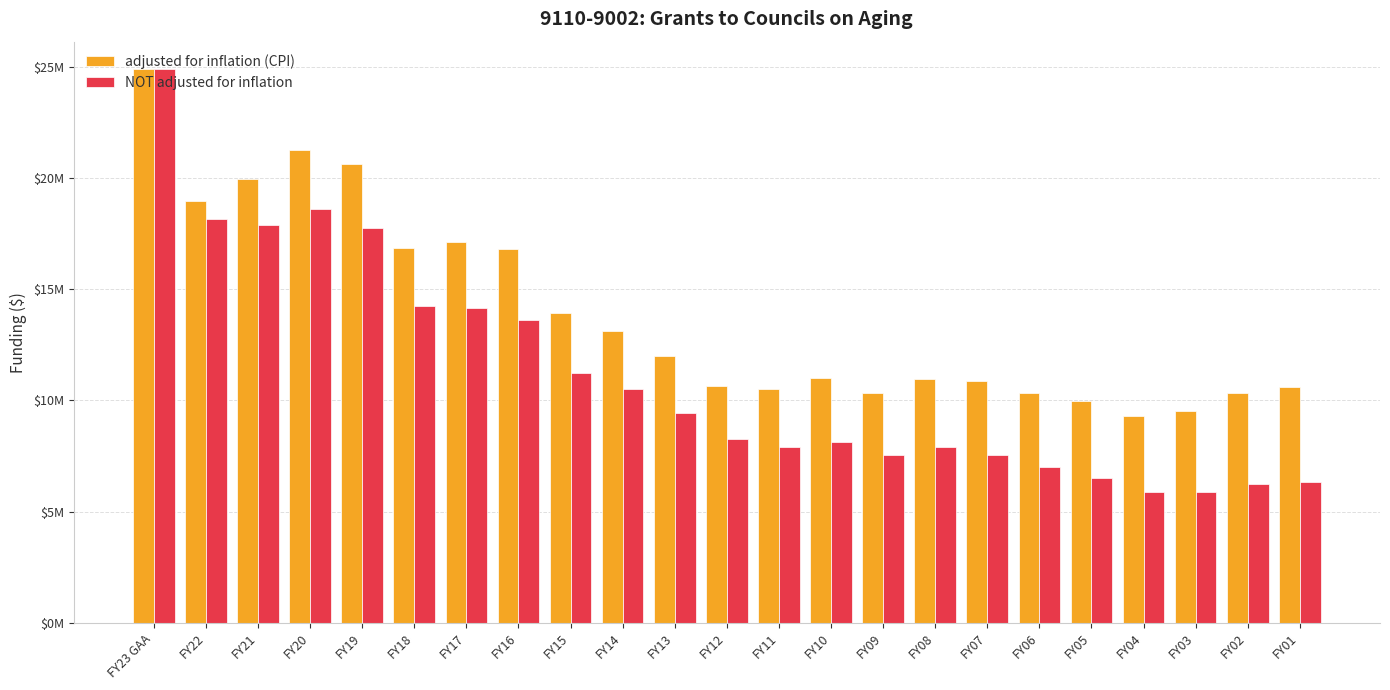

What is the sum of all NOT adjusted for inflation values?

255677489